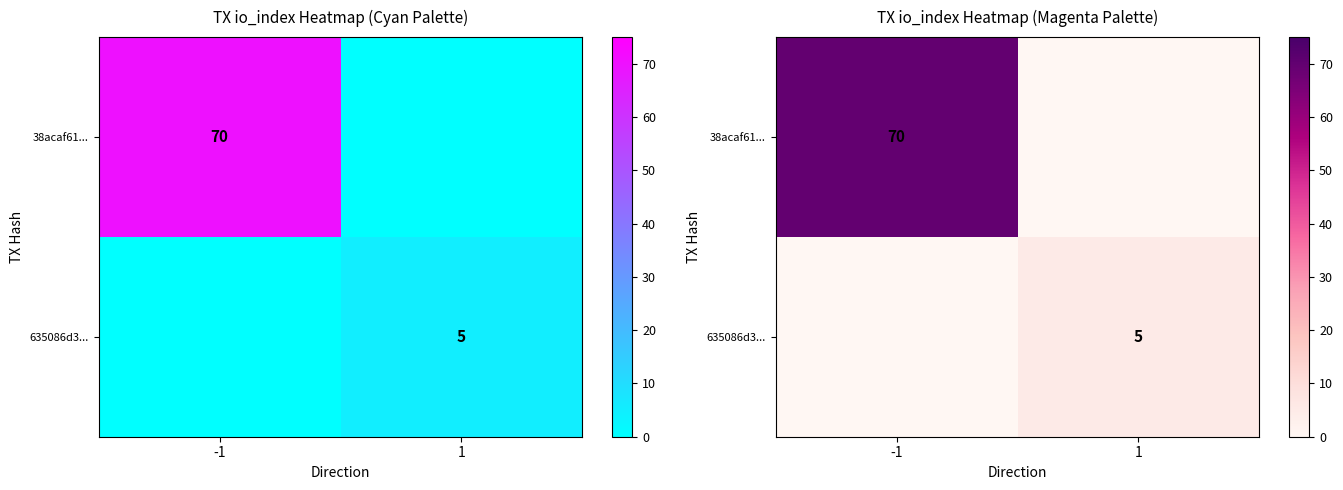

What is the total value across all series at 1?

5